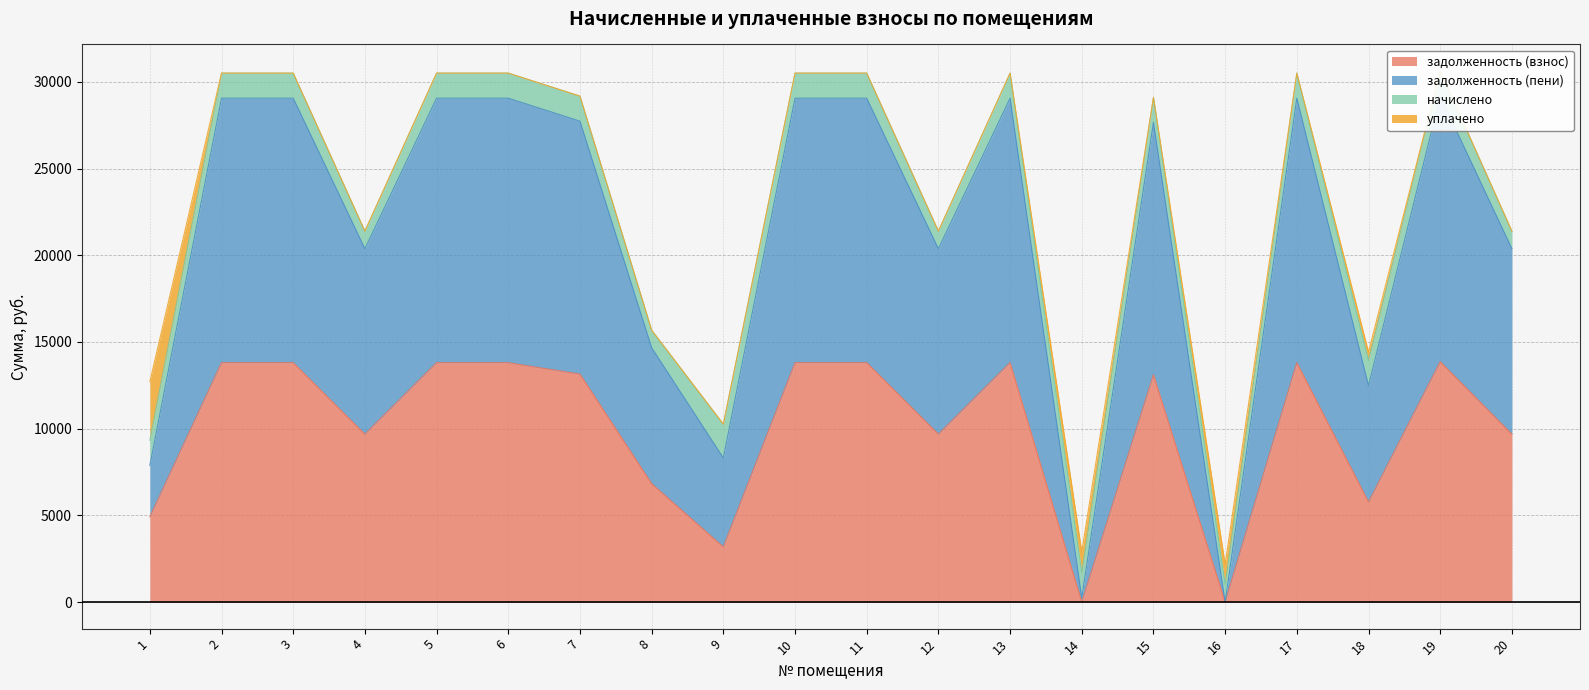

What is the maximum value for задолженность (взнос)?

13860.2